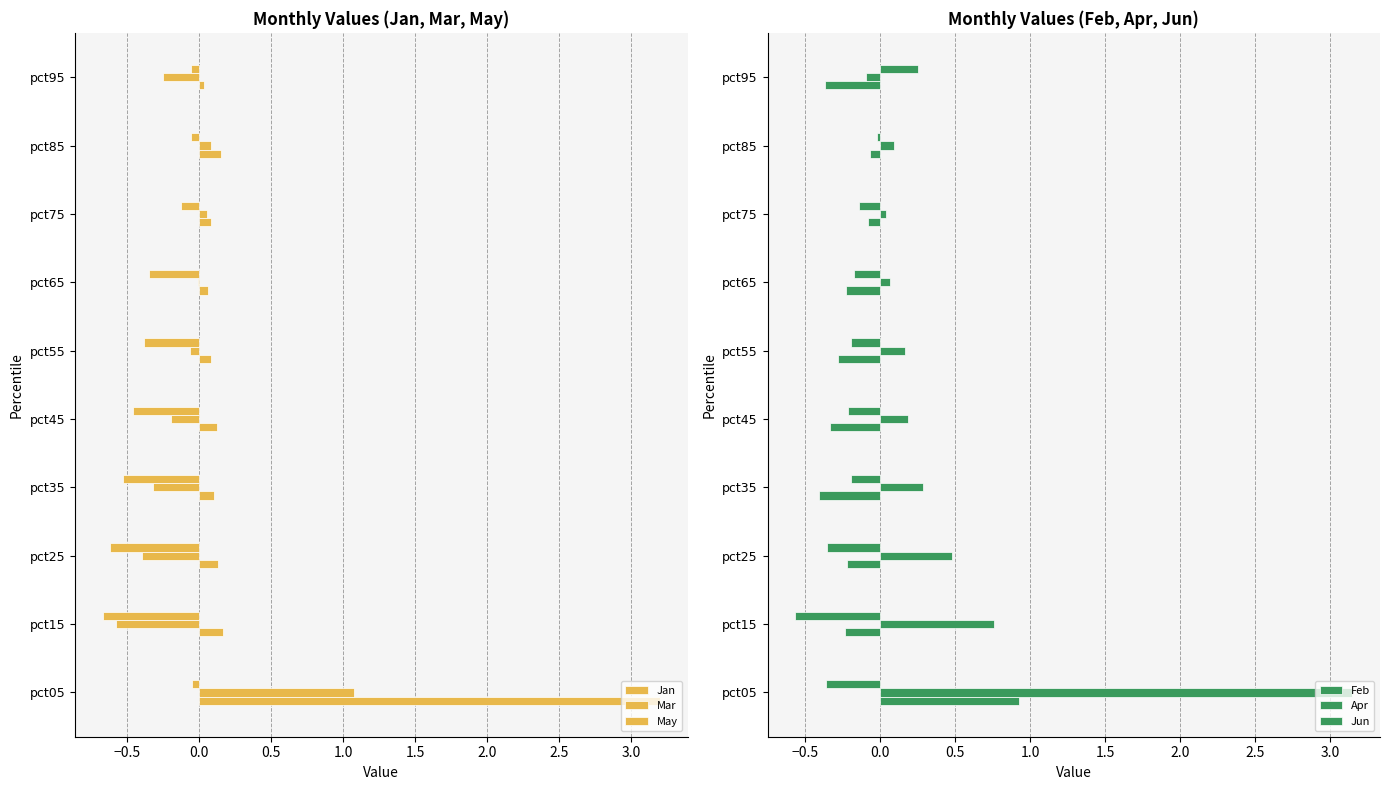

How many values in Mar are above zero?

3